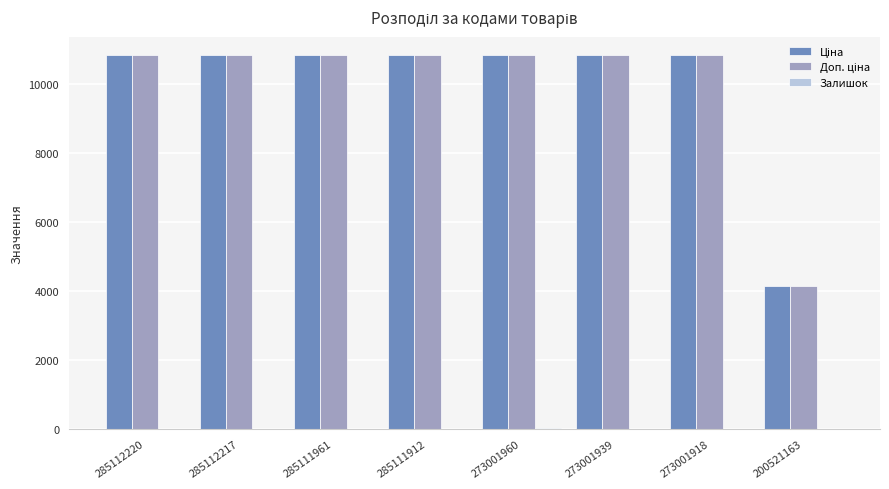

What is the total value across all series at 273001918?

21680.2